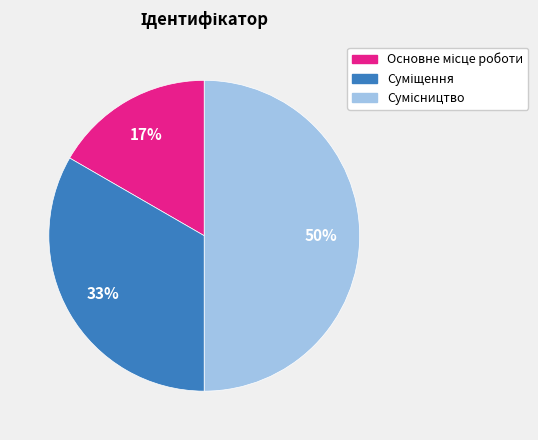

What percentage do Основне місце роботи and Сумісництво together represent?

66.7%